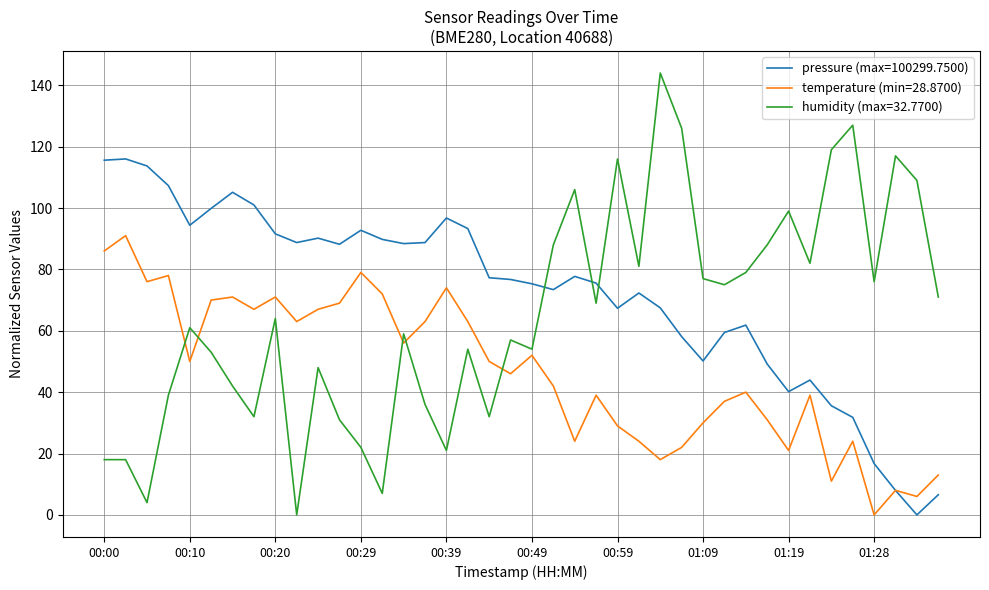

What is the maximum value shown in the chart?

144.0